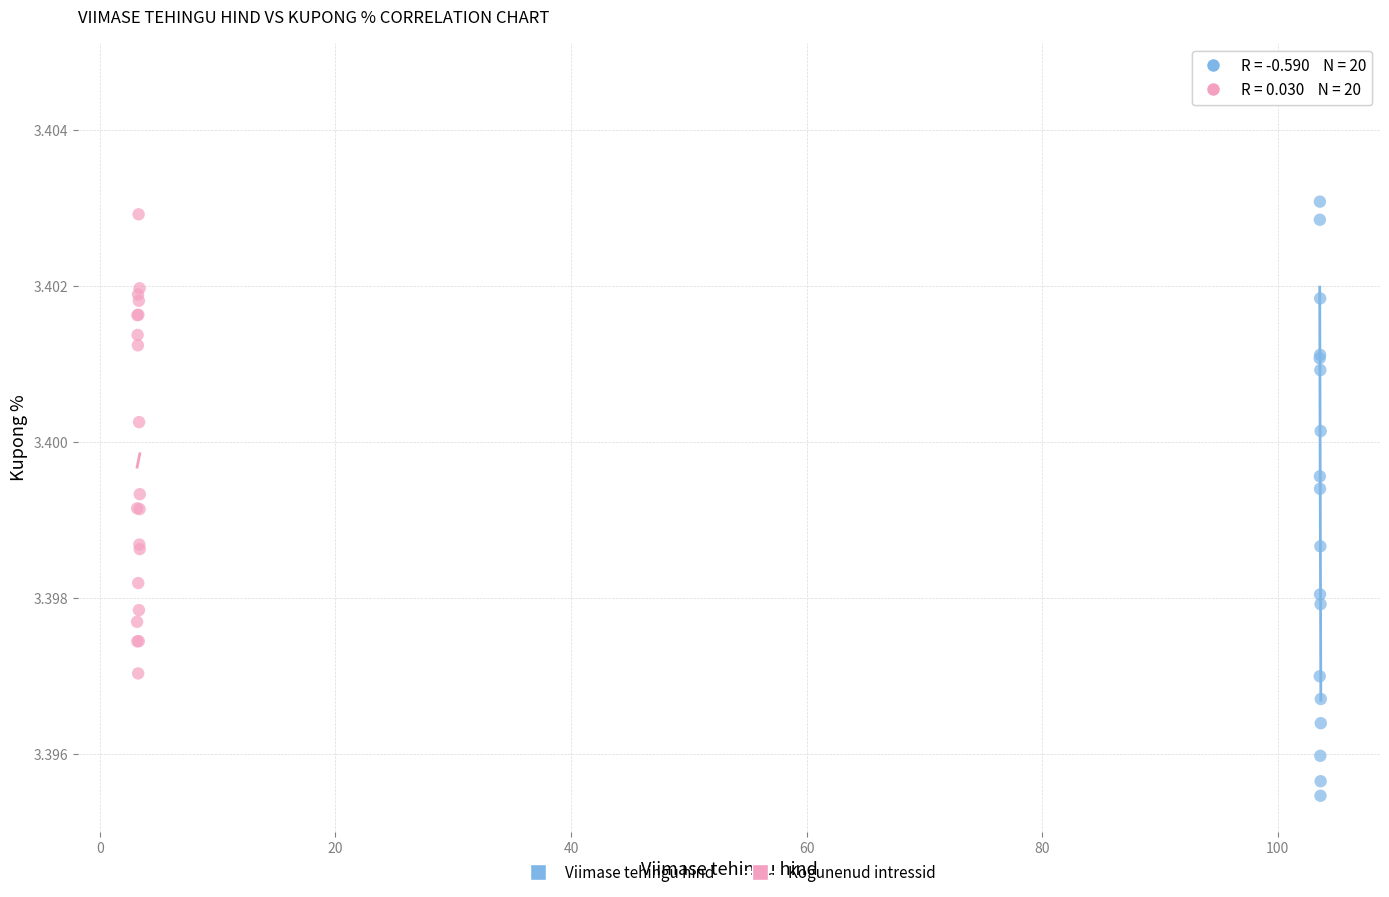

Which series contains the lowest Y value?

Viimase tehingu hind